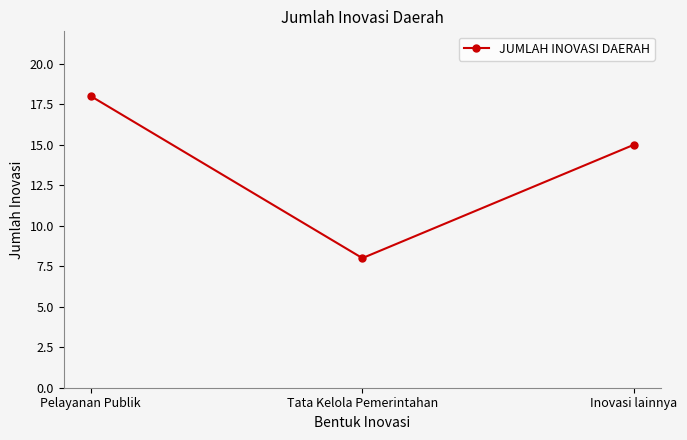

What is the difference between the maximum and minimum values?

10